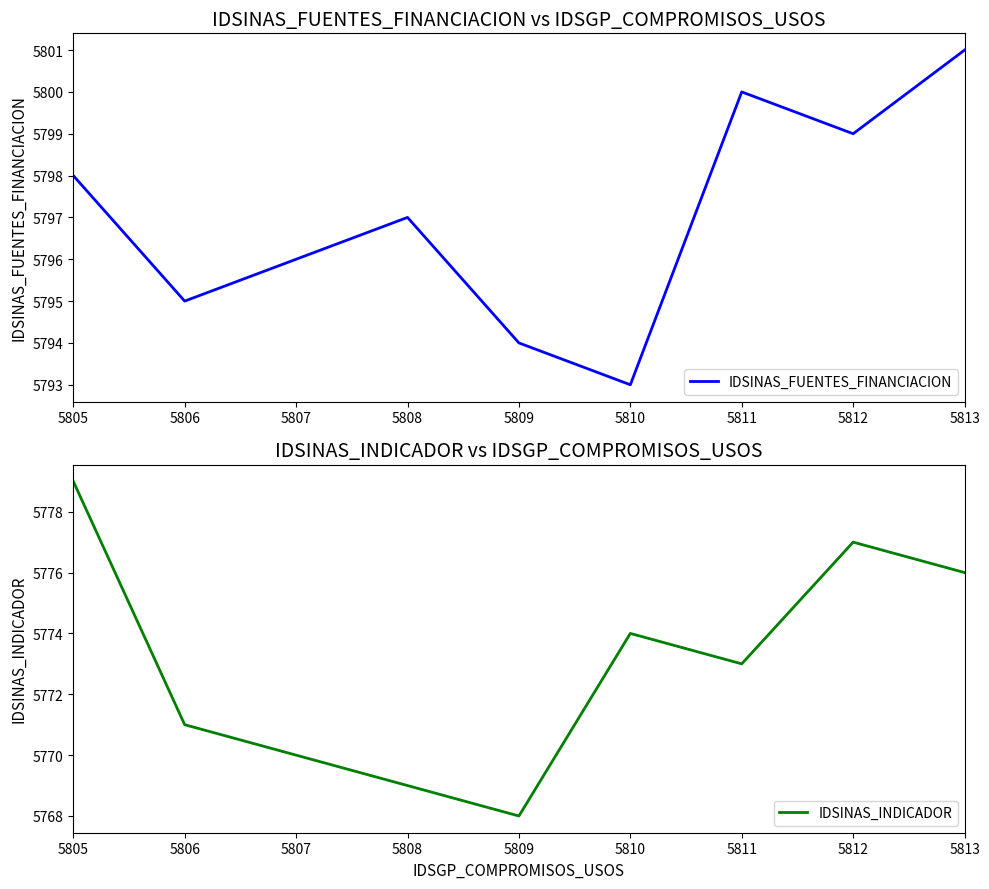

Between 5811 and 5807, which is larger?

5811